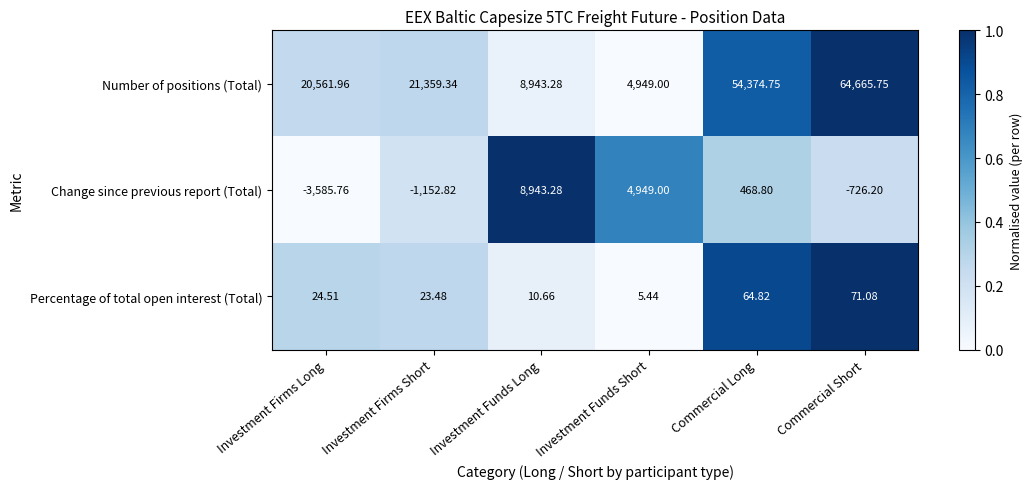

At which label does Number of positions (Total) first exceed 21359?

Investment Firms Short